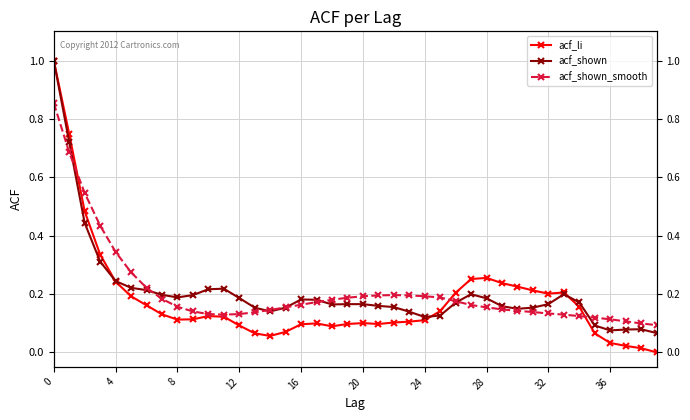

Which category has the lowest value in the acf_li series?

39